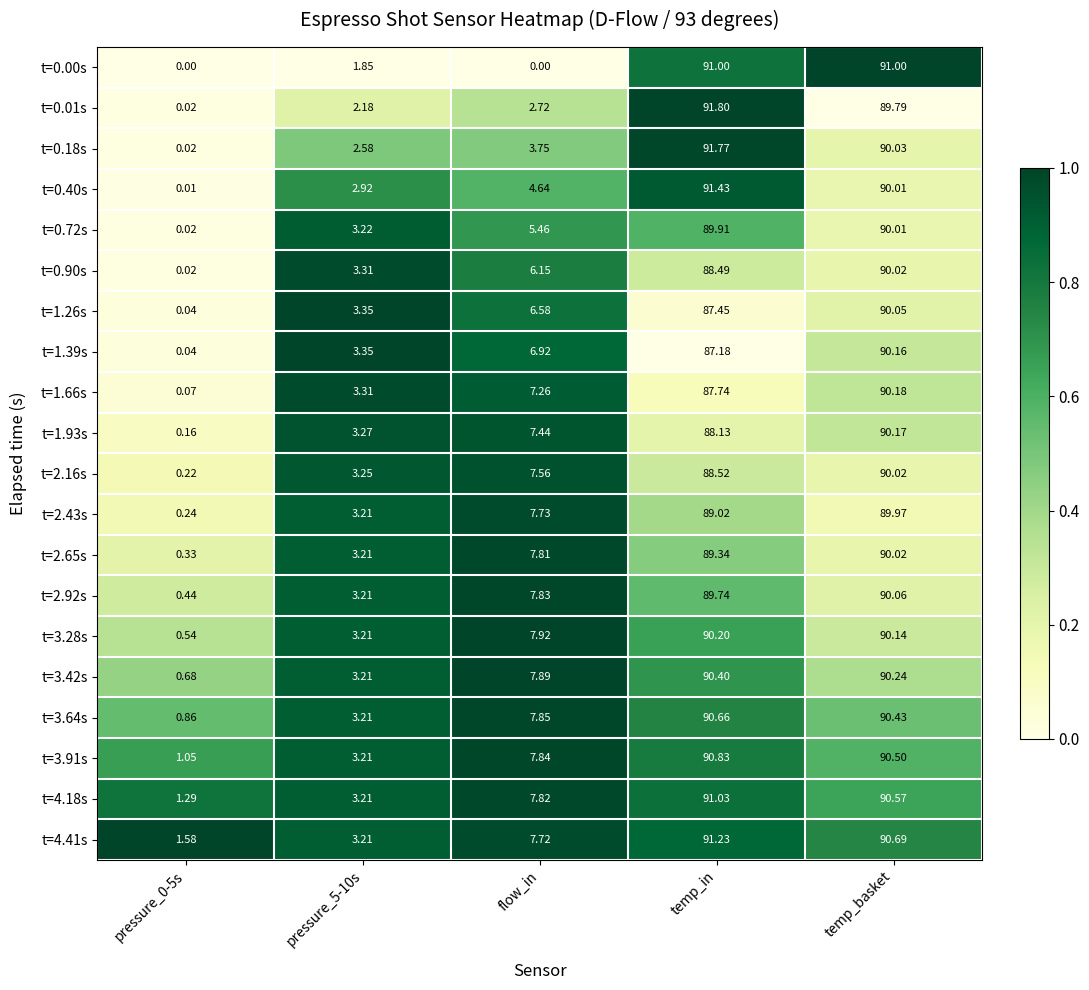

At how many categories does at least one series exceed 0?

5